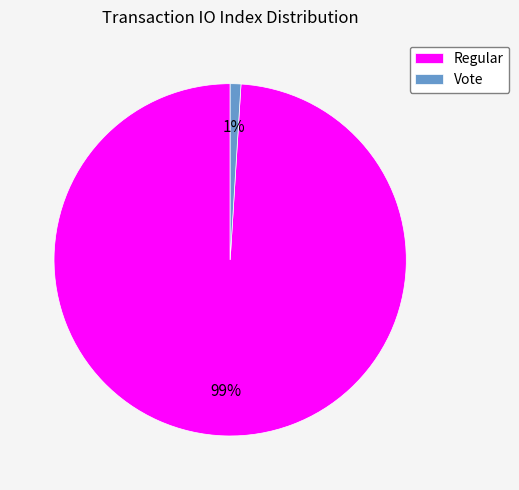

Do Vote and Regular together represent more than half of the pie?

Yes